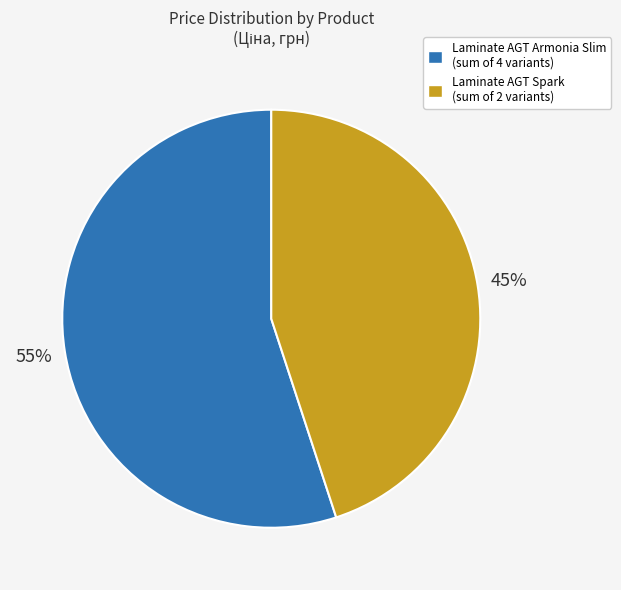

Is there any slice that represents more than half of the pie?

Yes